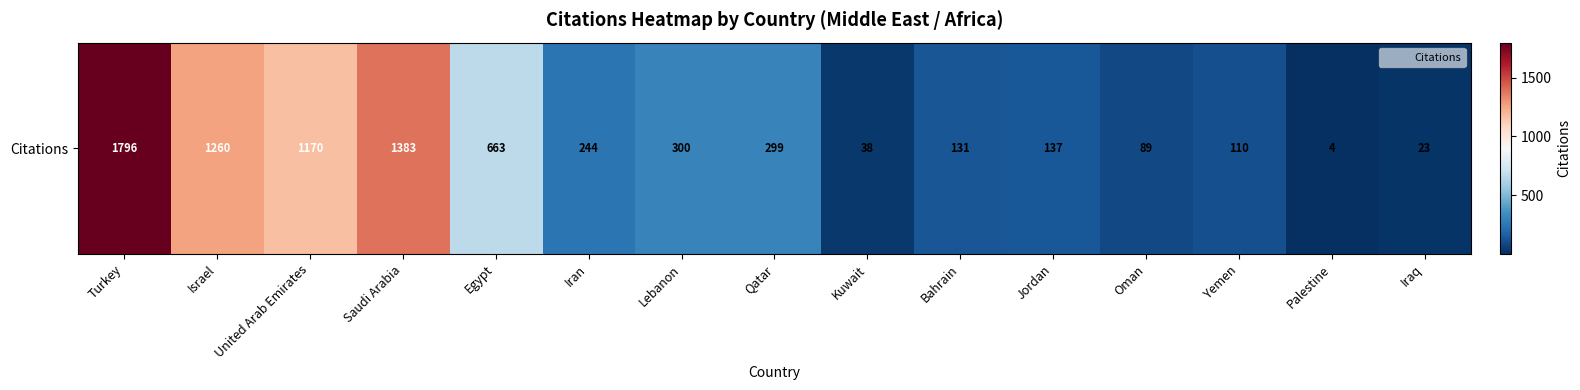

What is the average value?

510